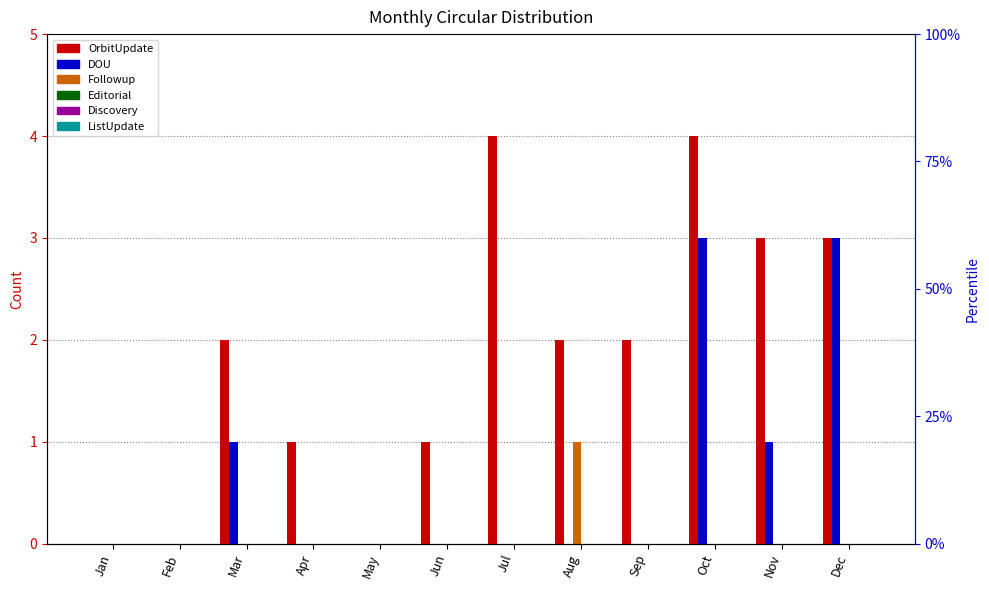

Where is Editorial nearest to the value 0?

Jan